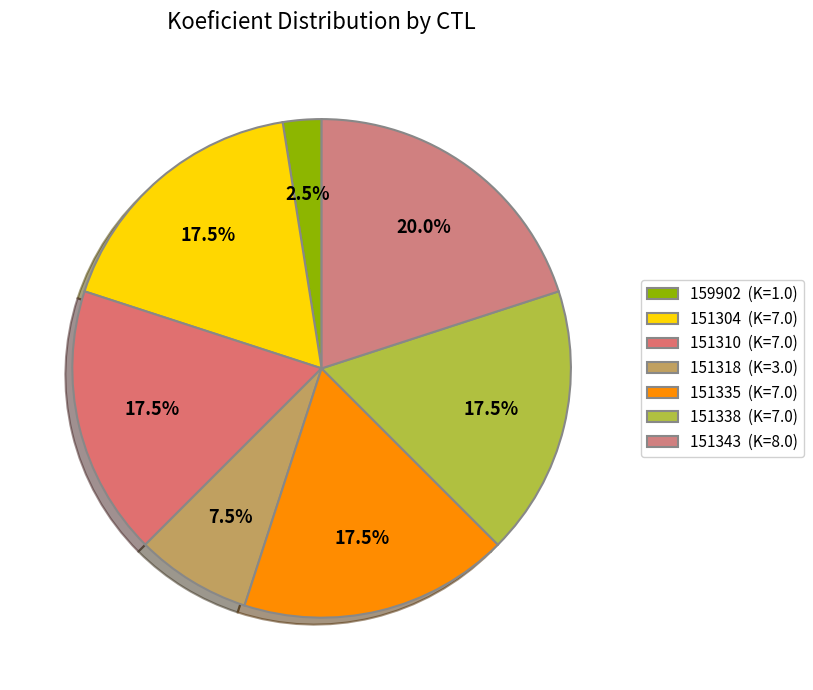

Is the sum of 159902 and 151338 greater than half?

No